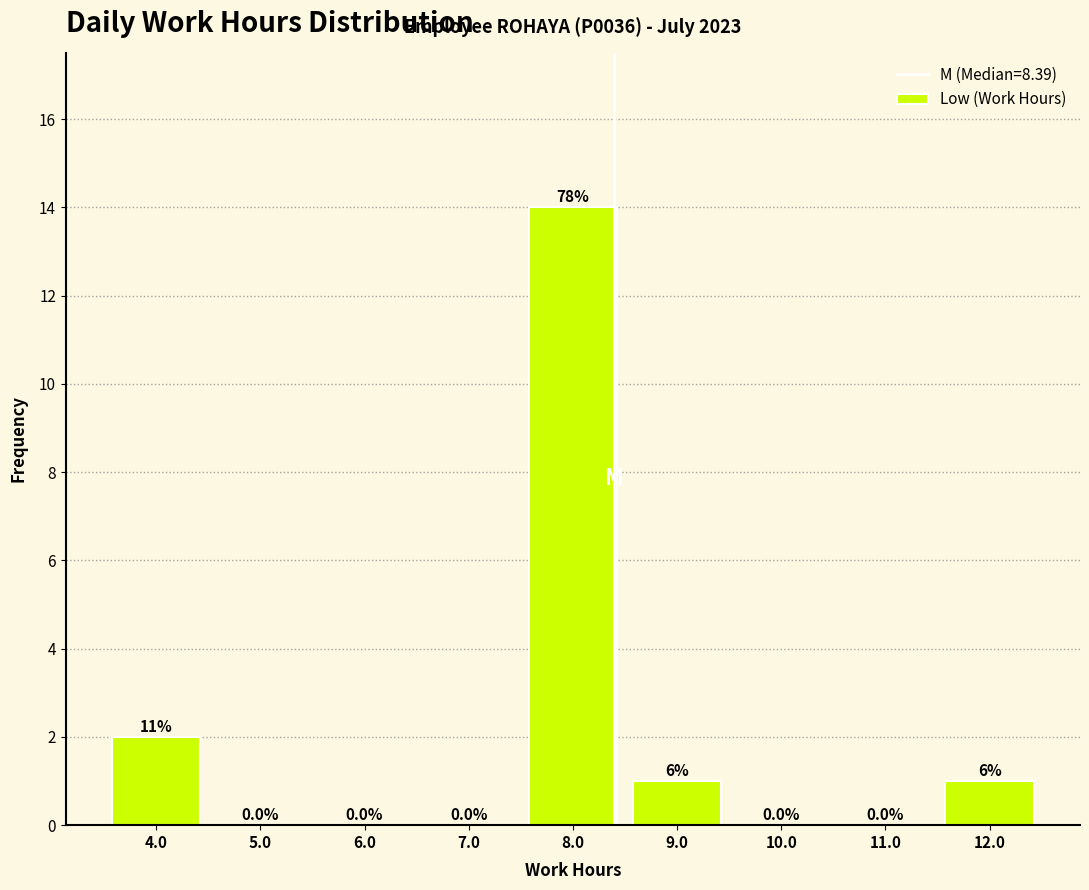

Over which range of the x-axis is the bar tallest?

7.5 to 8.5